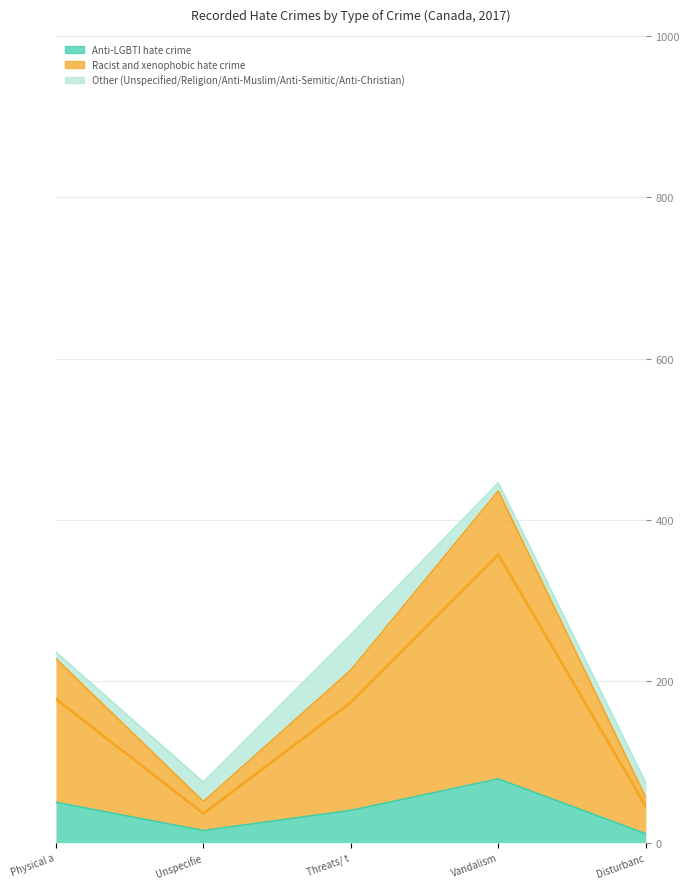

What is the difference between the maximum and minimum values in the Racist and xenophobic hate crime series?

321